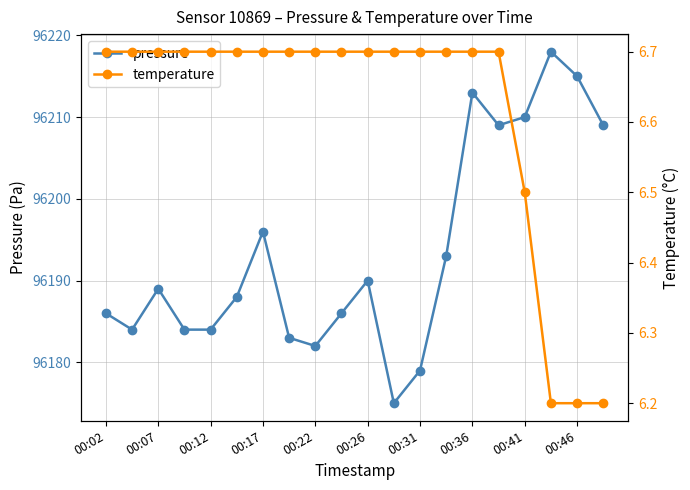

In pressure, how many points are higher than both neighbors (excluding endpoints)?

5